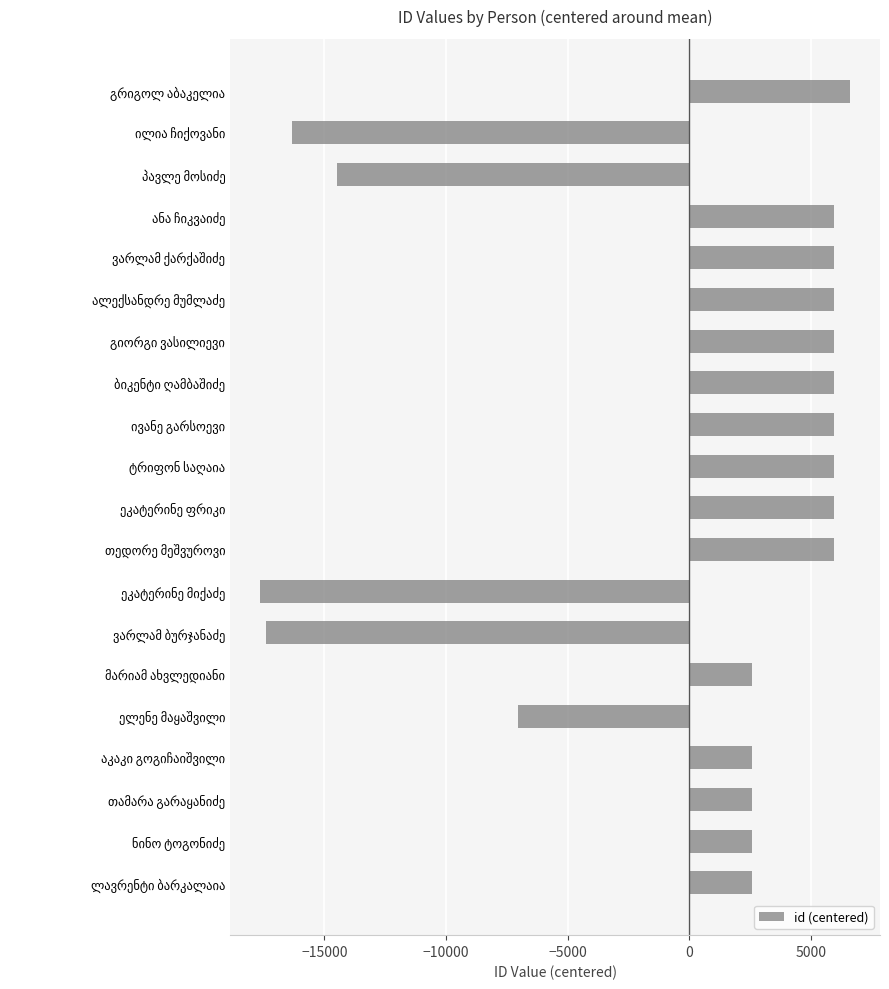

What is the smallest value displayed?

-17654.8